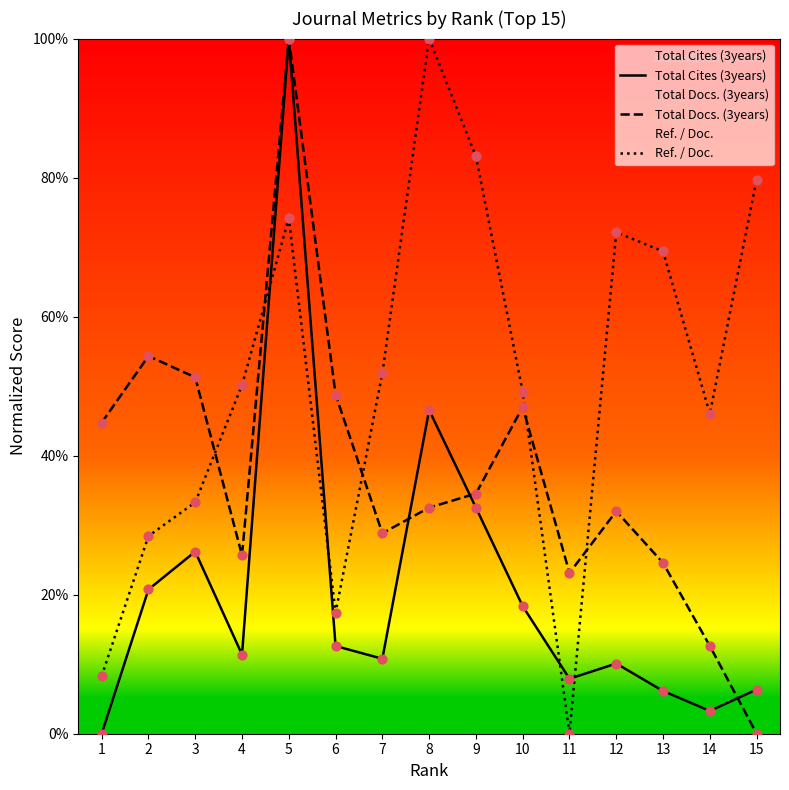

Which series has the largest total across all categories?

Ref. / Doc.